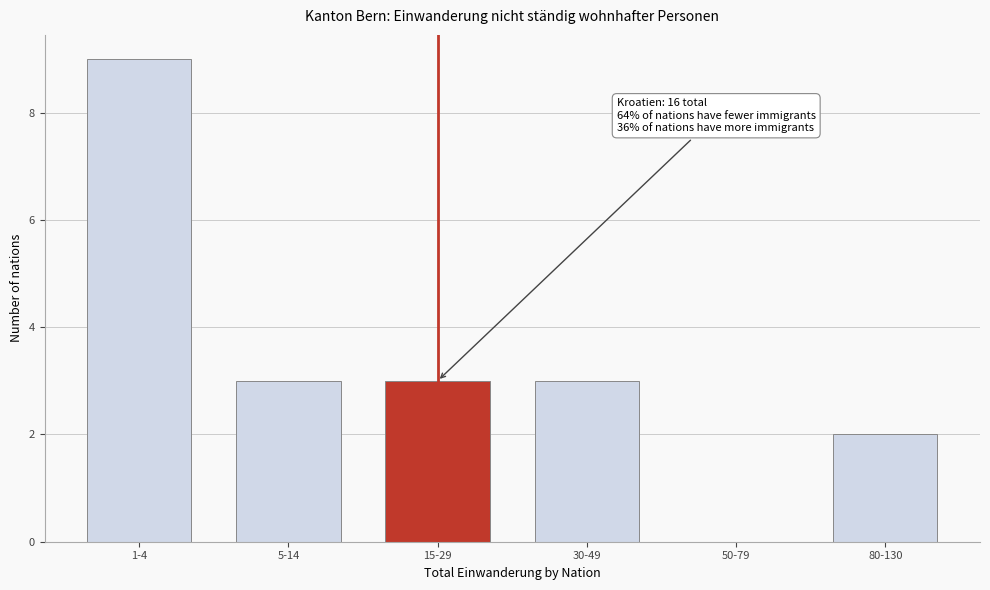

Reading left to right, list all the values displayed in this chart.

1-4=9	5-14=3	15-29=3	30-49=3	50-79=0	80-130=2